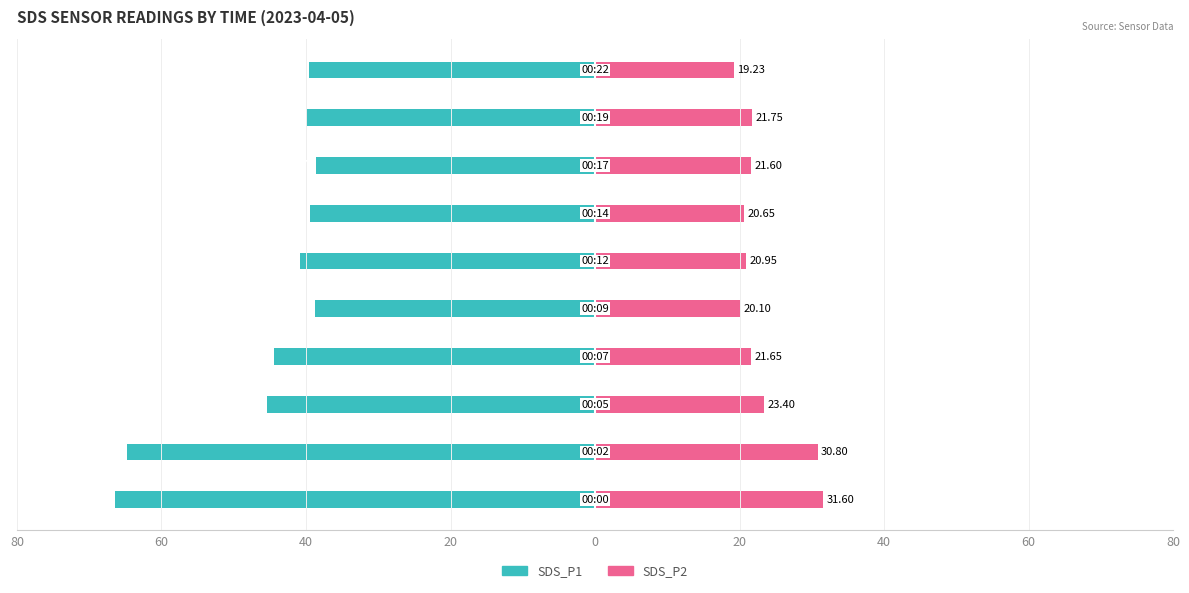

What are all the series names shown in the legend?

SDS_P1, SDS_P2